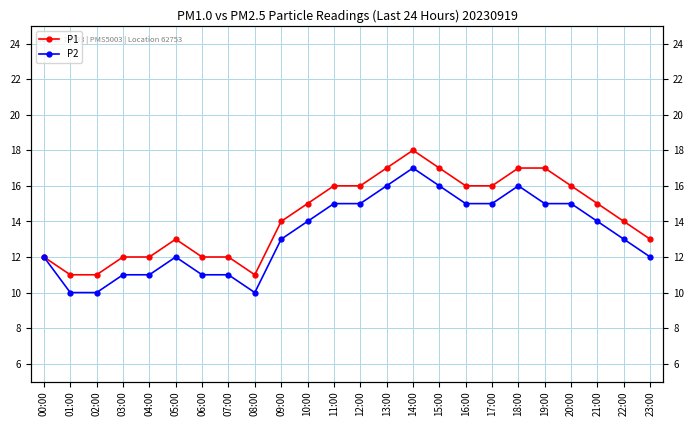

How many interior local valleys does the P1 series have?

1